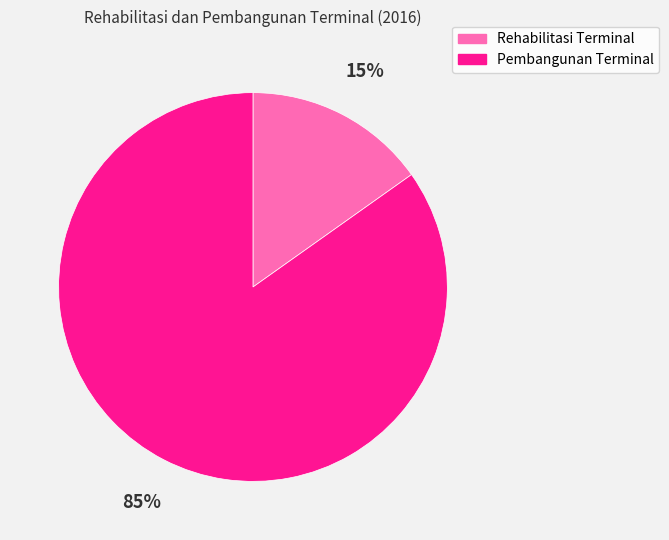

Rank the categories by value from lowest to highest.

Rehabilitasi Terminal, Pembangunan Terminal